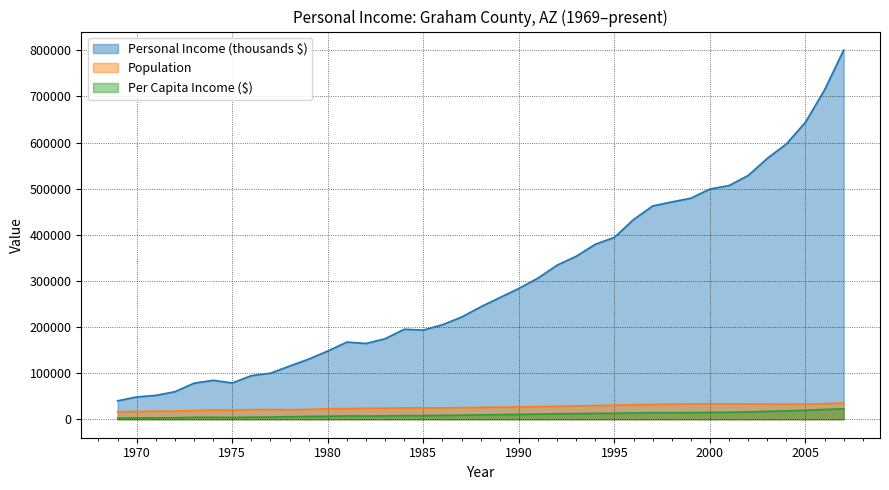

At which category is the sum across all series the highest?

2007